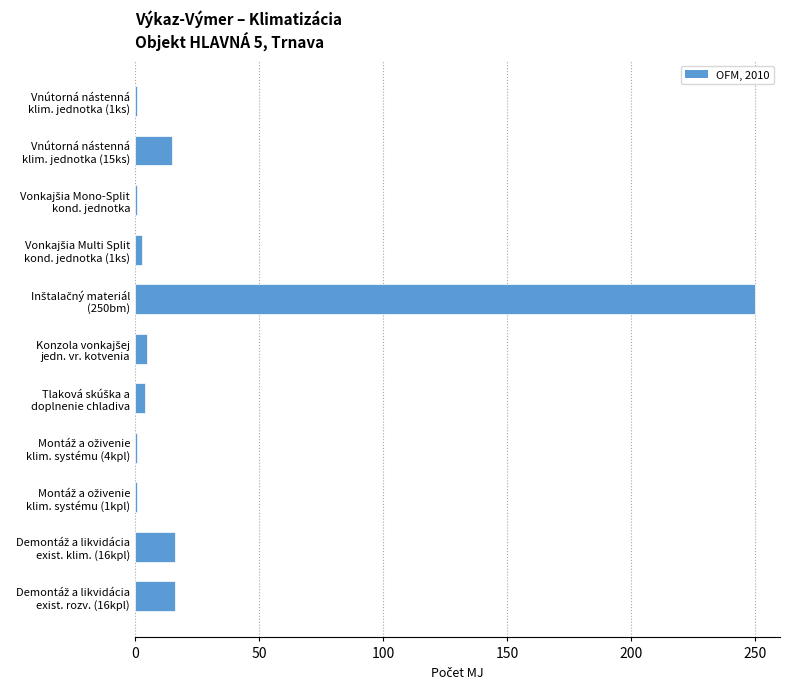

What is the maximum value shown in the chart?

250